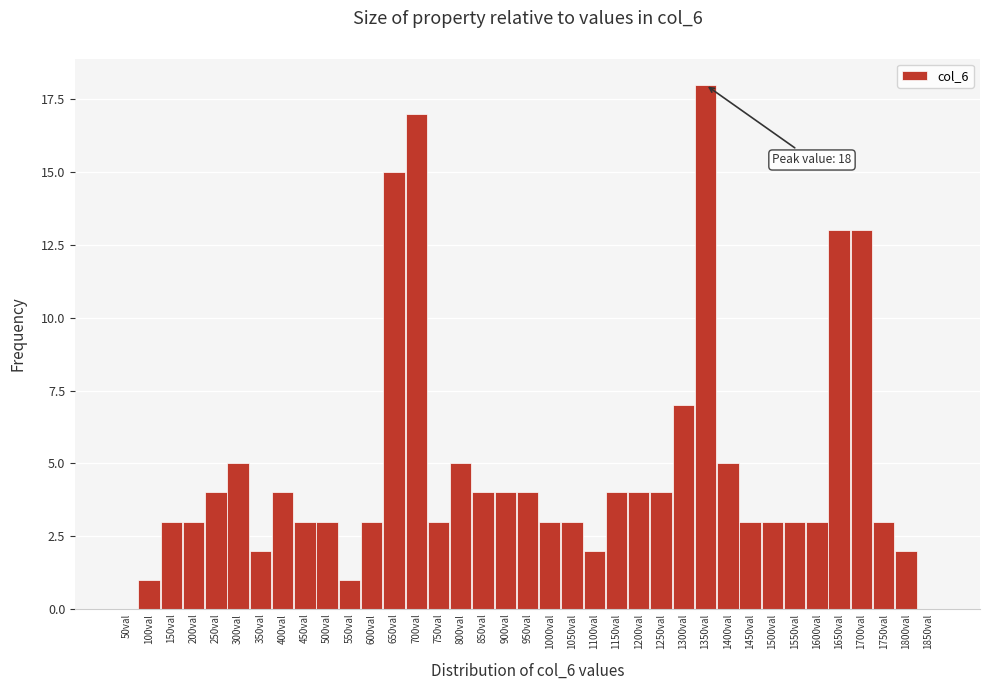

Is it true that the value at 950val is 4?

True